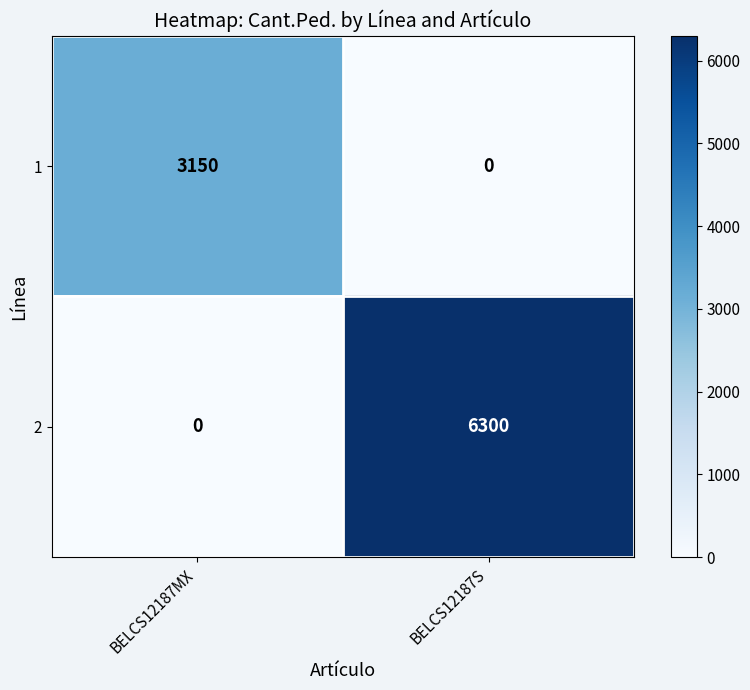

Rank the series by their maximum value, from highest to lowest.

2, 1